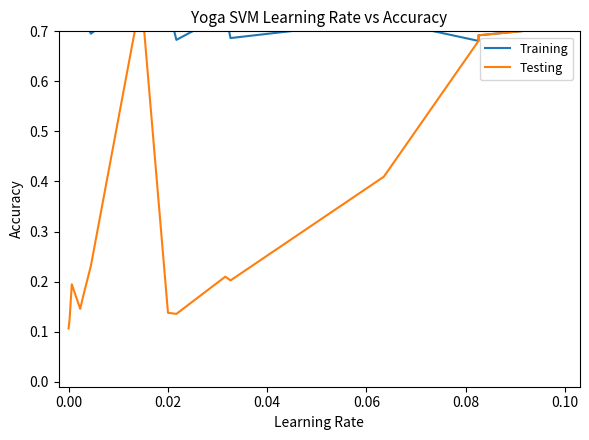

What is the value of the Training point at the 4th from the left?

0.7